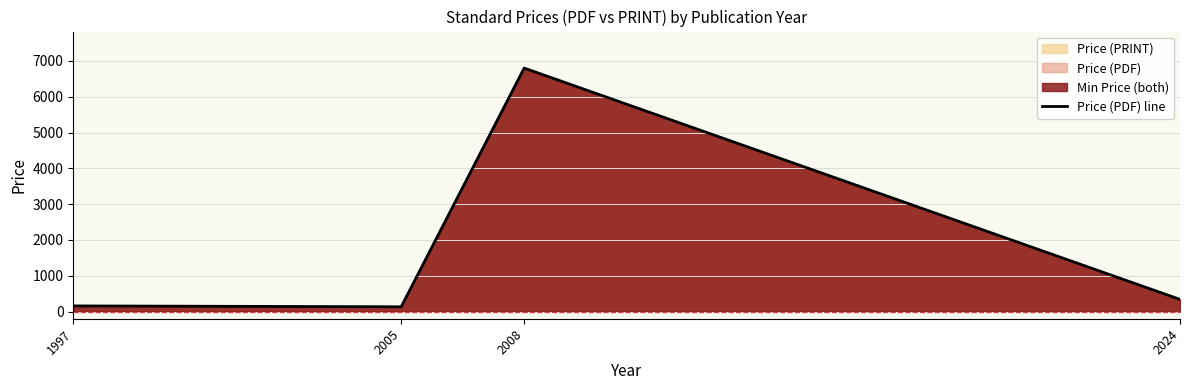

What is the smallest value displayed?

134.0